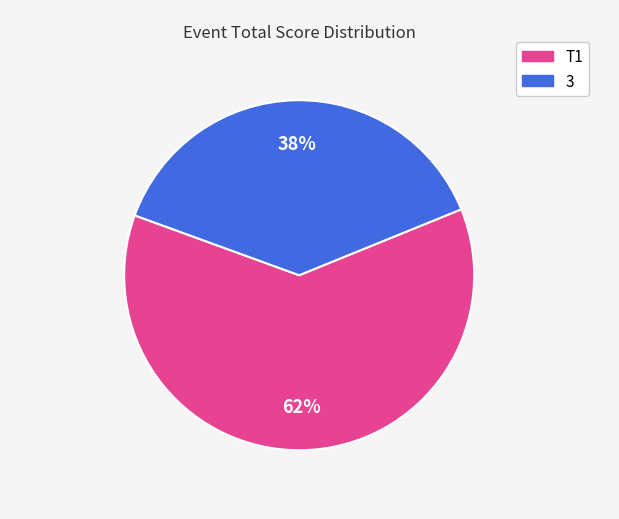

How many segments does this pie chart have?

2